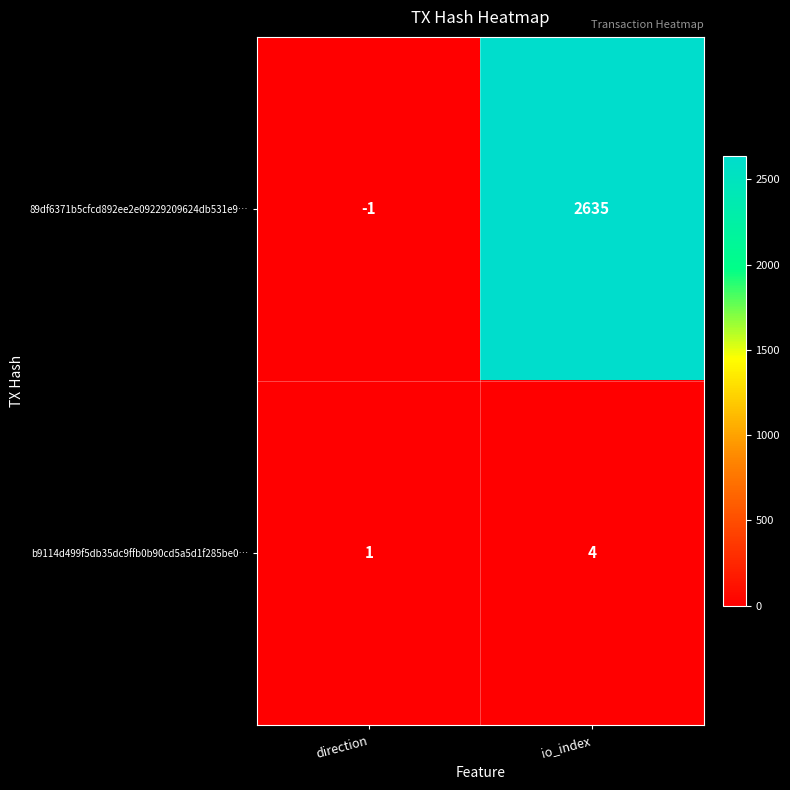

At io_index, list the series in order from largest to smallest.

89df6371b5cfcd892ee2e09229209624db531e9…, b9114d499f5db35dc9ffb0b90cd5a5d1f285be0…